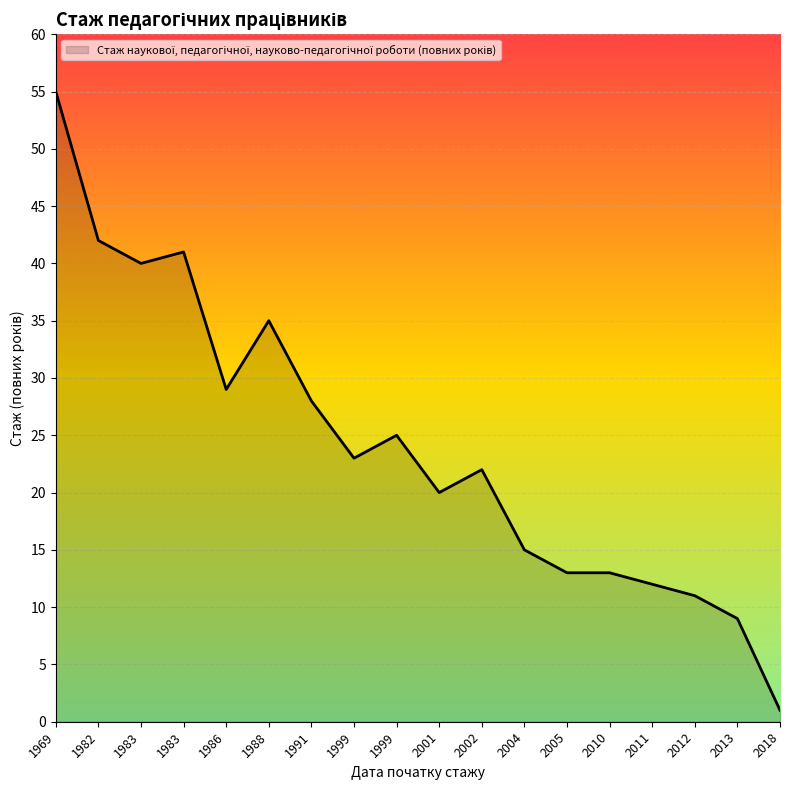

How many distinct data groups are displayed?

1